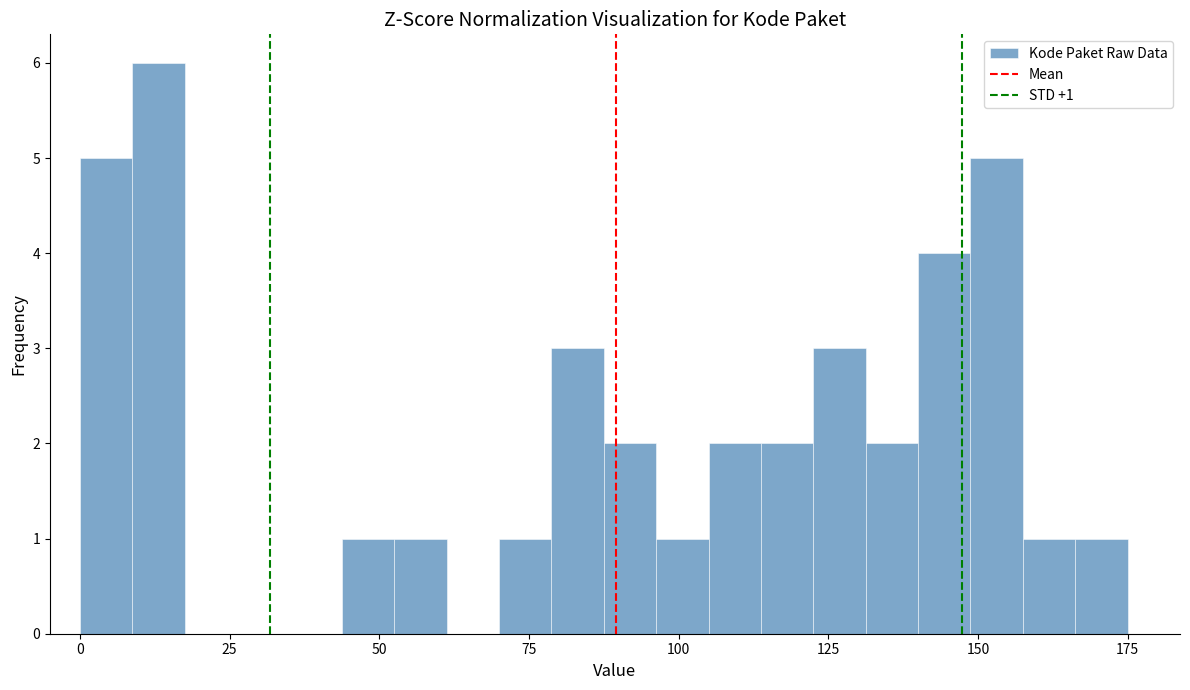

Read against the x-axis, roughly where is the centre of the tallest bar?

15